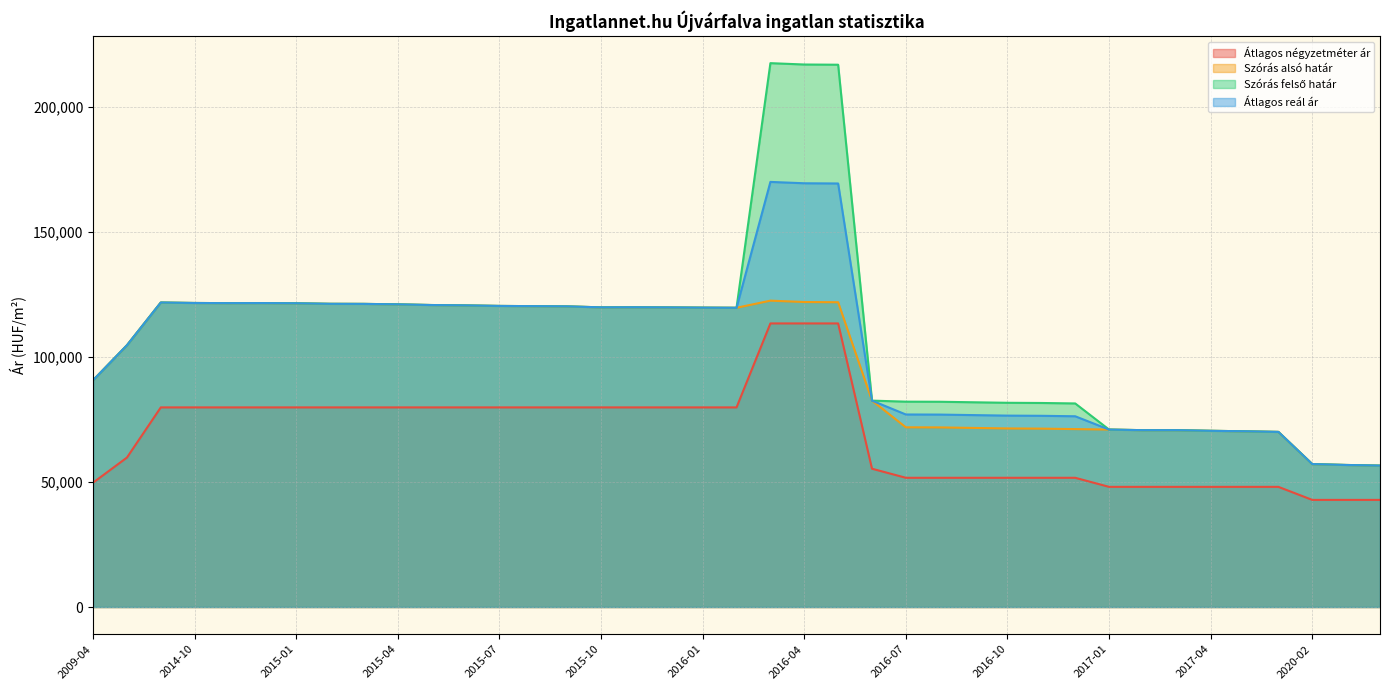

True or false: Átlagos négyzetméter ár and Szórás felső határ cross at least once.

False